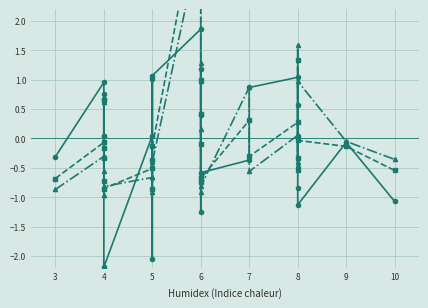

True or false: count_n and P_per_u intersect in this chart.

True